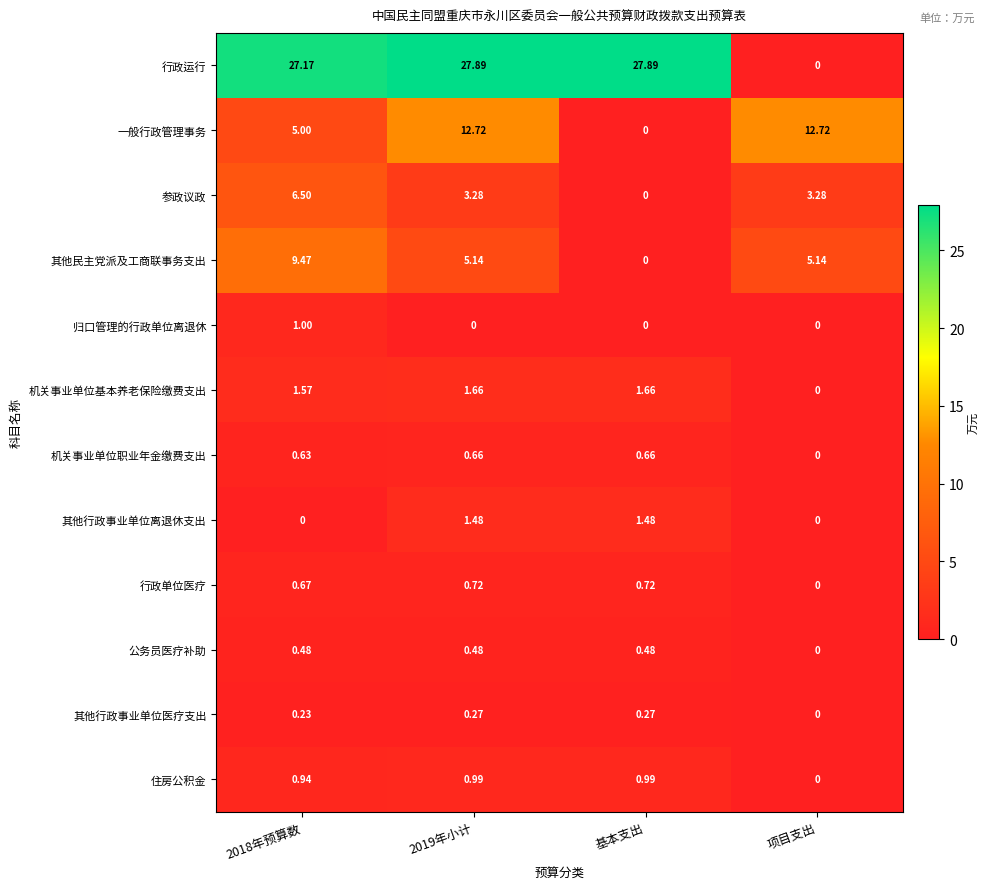

Which series has the widest spread of values?

行政运行